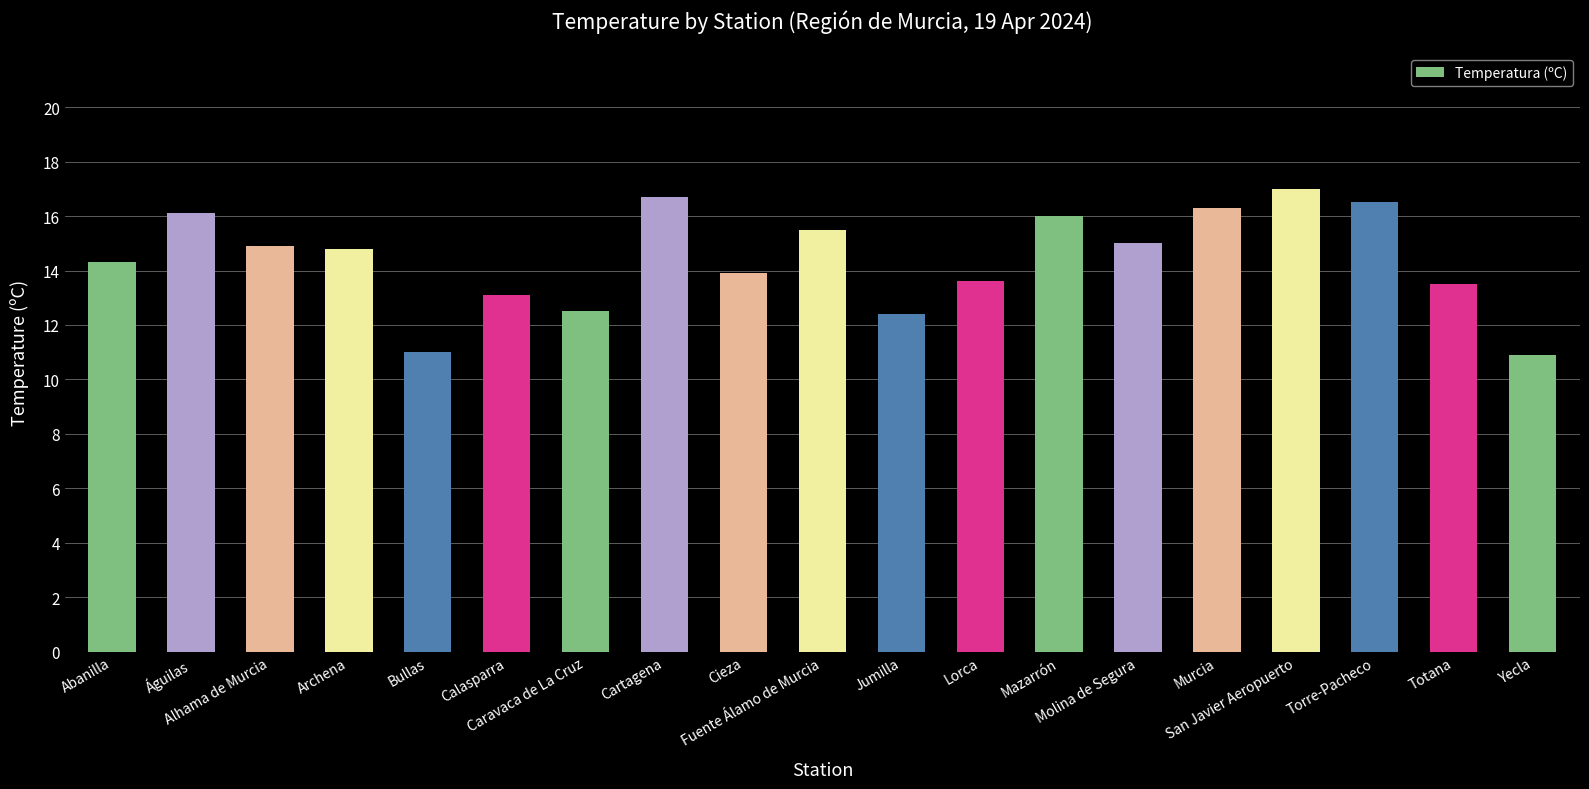

At which label is the value closest to 13?

Calasparra